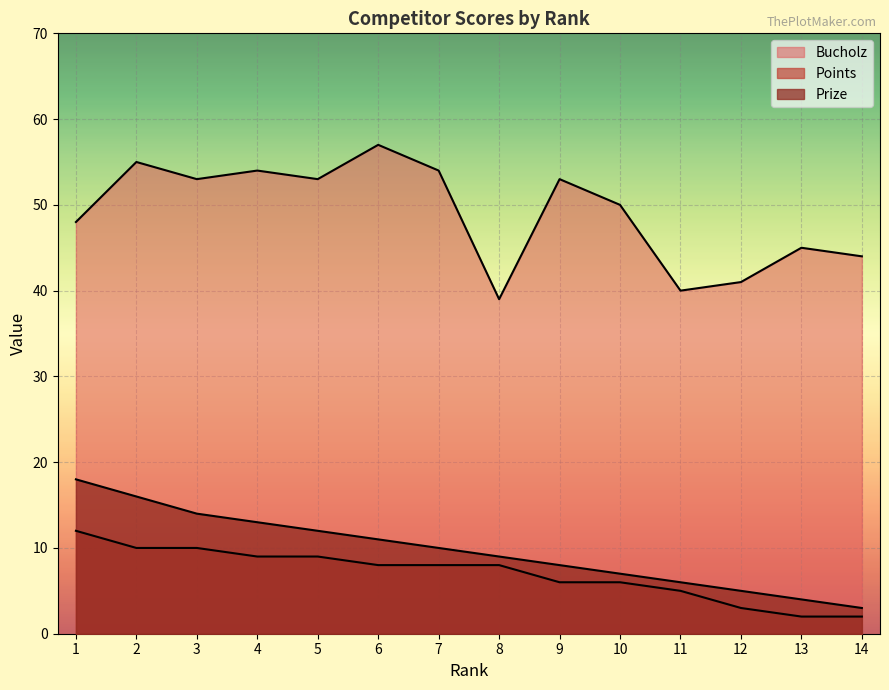

What is the lowest value of the Bucholz series?

39